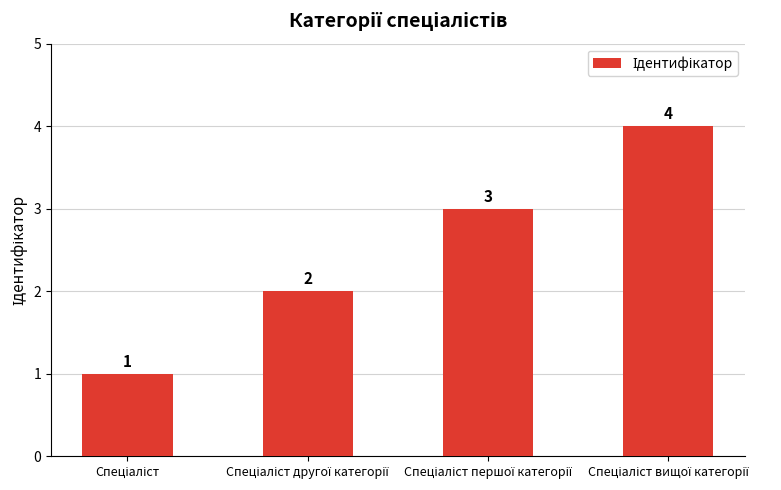

What is the greatest value displayed?

4